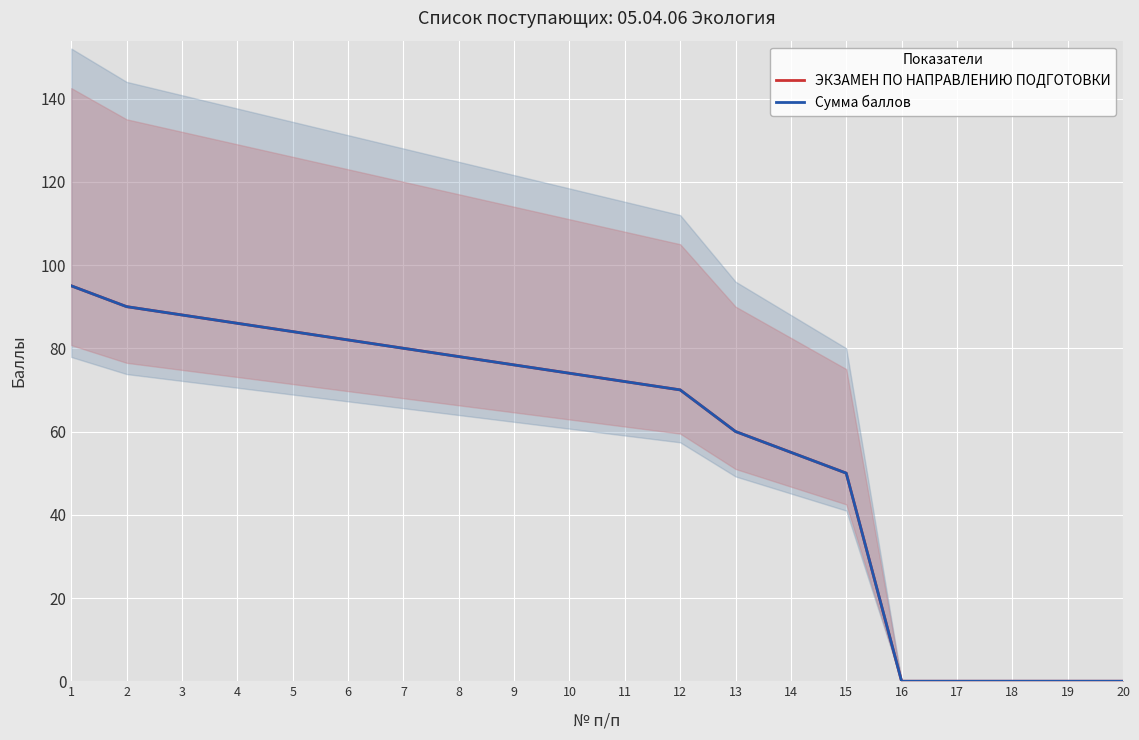

Rank the series by their maximum value, from lowest to highest.

ЭКЗАМЕН ПО НАПРАВЛЕНИЮ ПОДГОТОВКИ, Сумма баллов